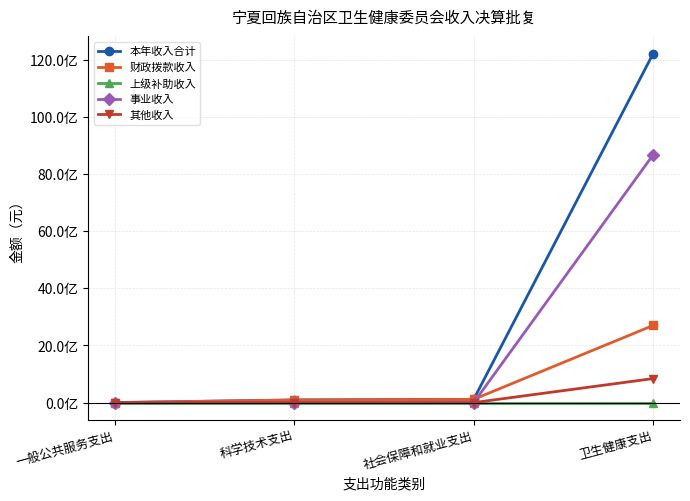

Is this an area chart (filled region under the line)?

No